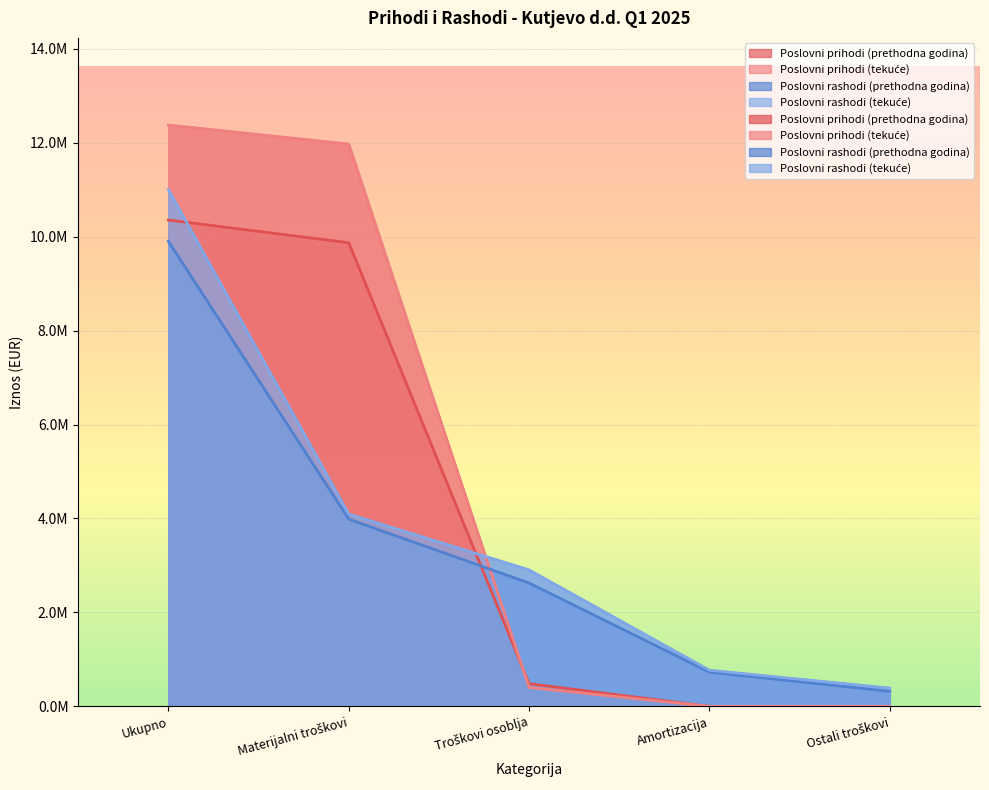

At Amortizacija, list the series in order from largest to smallest.

Poslovni rashodi (tekuće), Poslovni rashodi (prethodna godina), Poslovni prihodi (prethodna godina), Poslovni prihodi (tekuće)